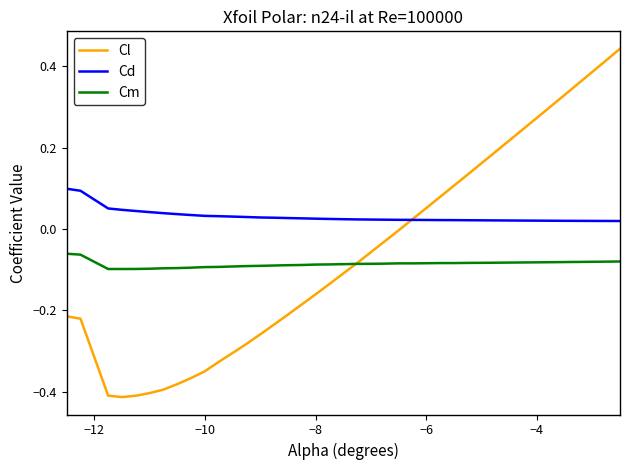

List the series in order of their peak value, highest first.

Cl, Cd, Cm